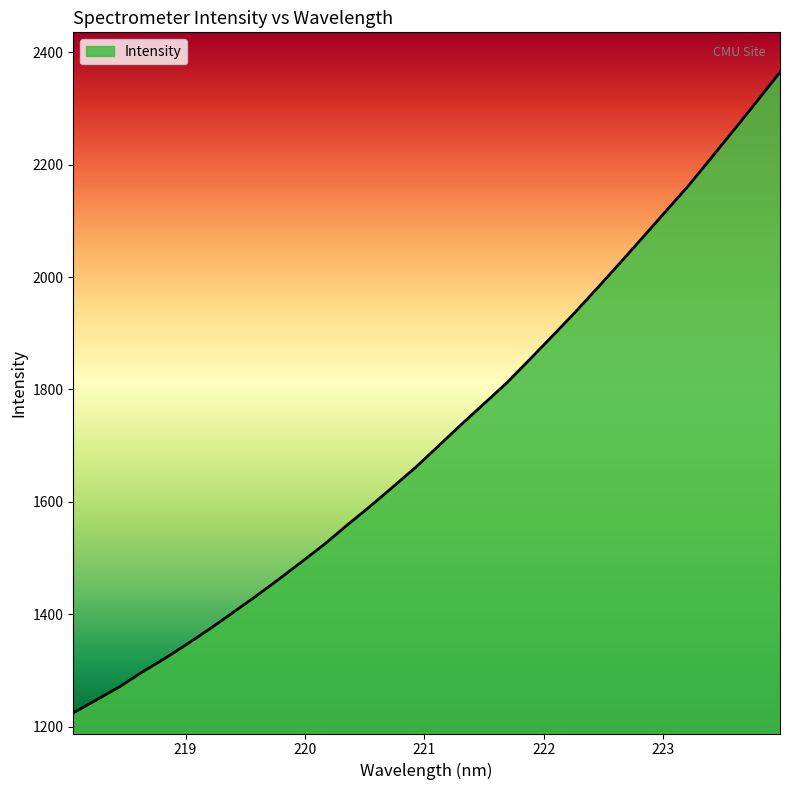

What is the maximum value shown in the chart?

2364.5